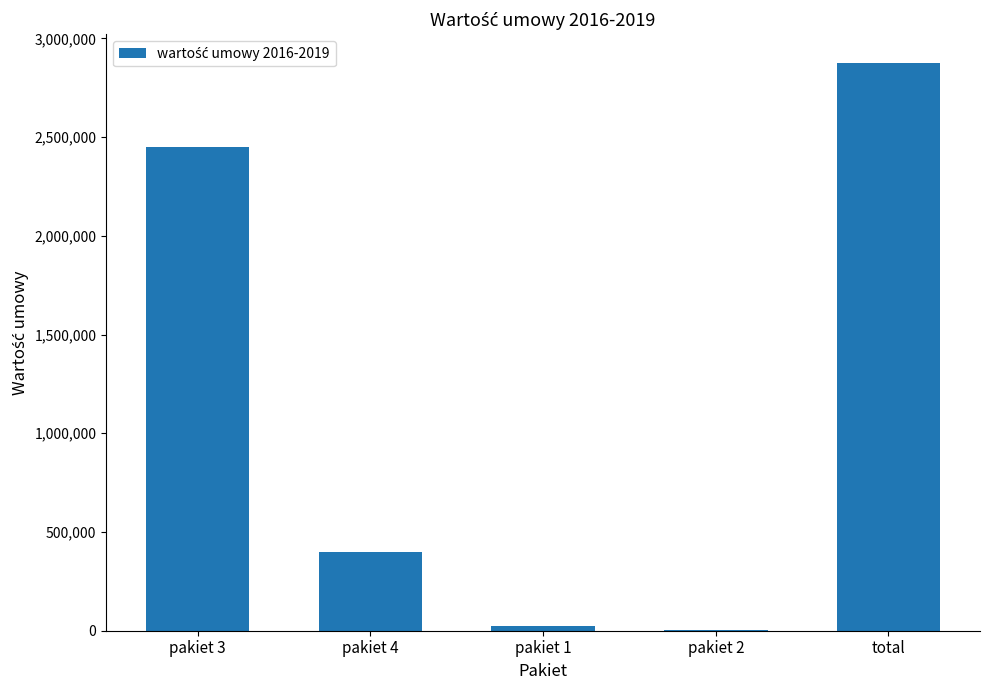

What is the maximum value shown in the chart?

2876990.4